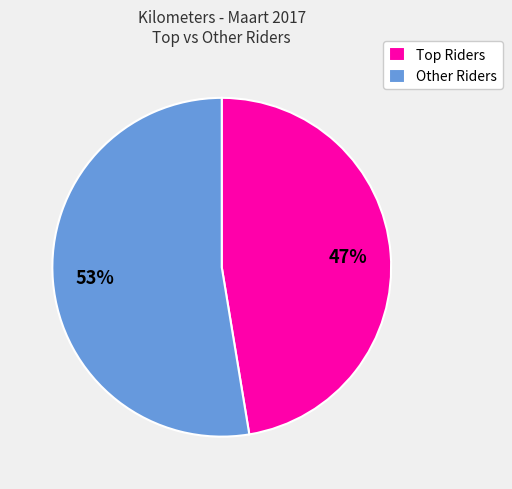

True or false: Other Riders accounts for 53% of the total.

True